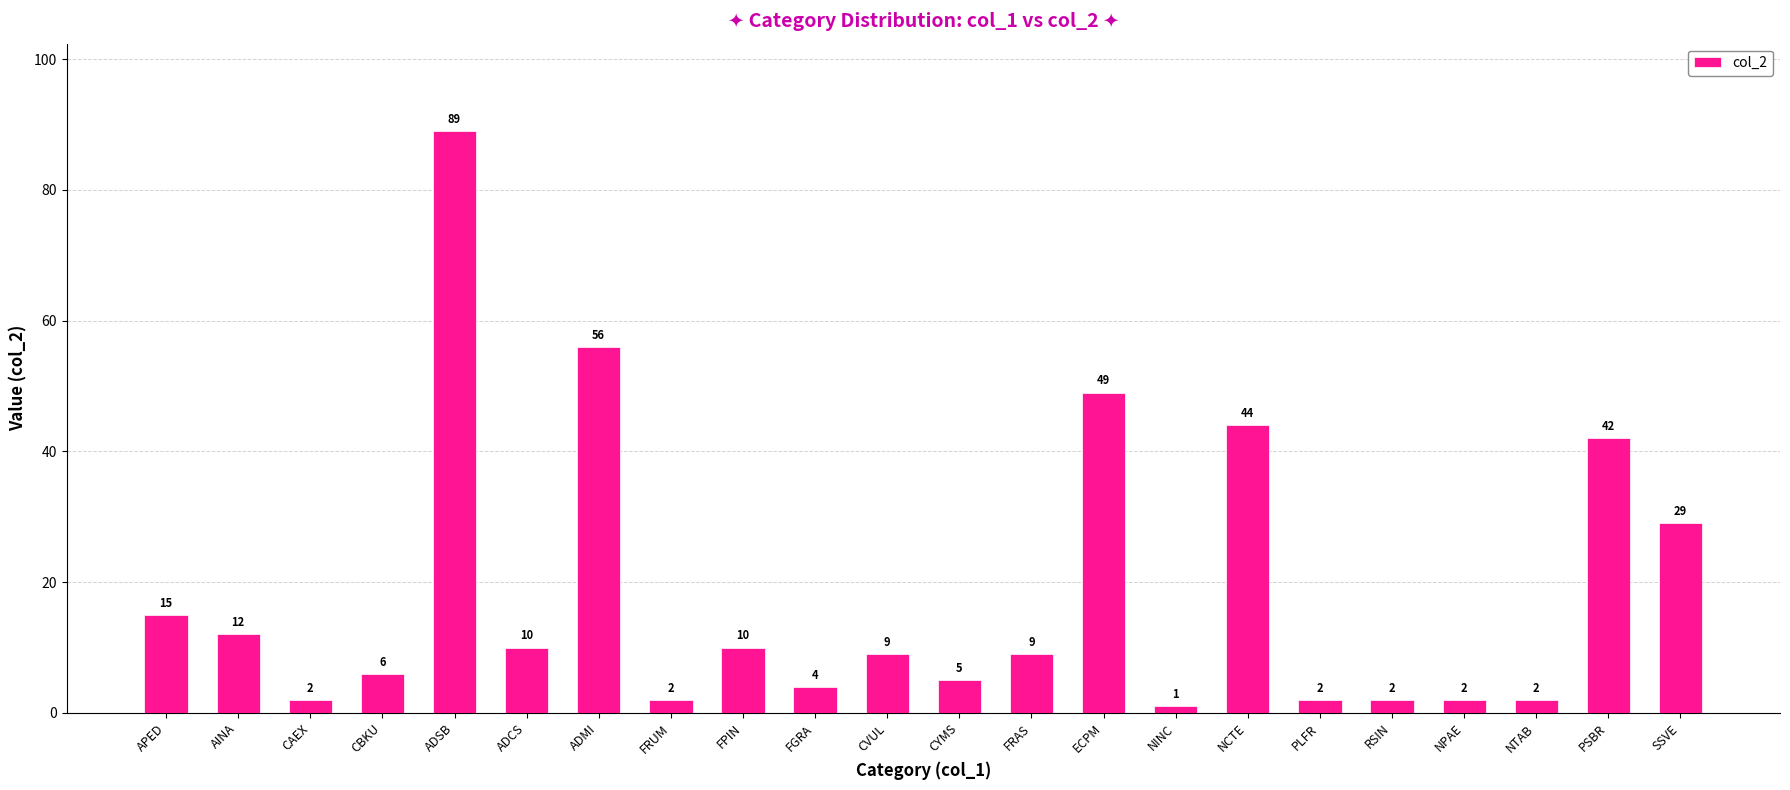

Between APED and FRAS, which is larger?

APED